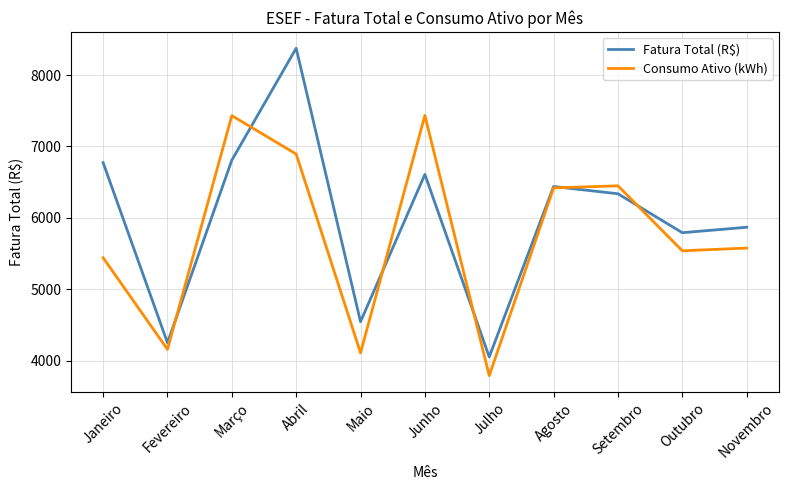

Is this an area chart (filled region under the line)?

No